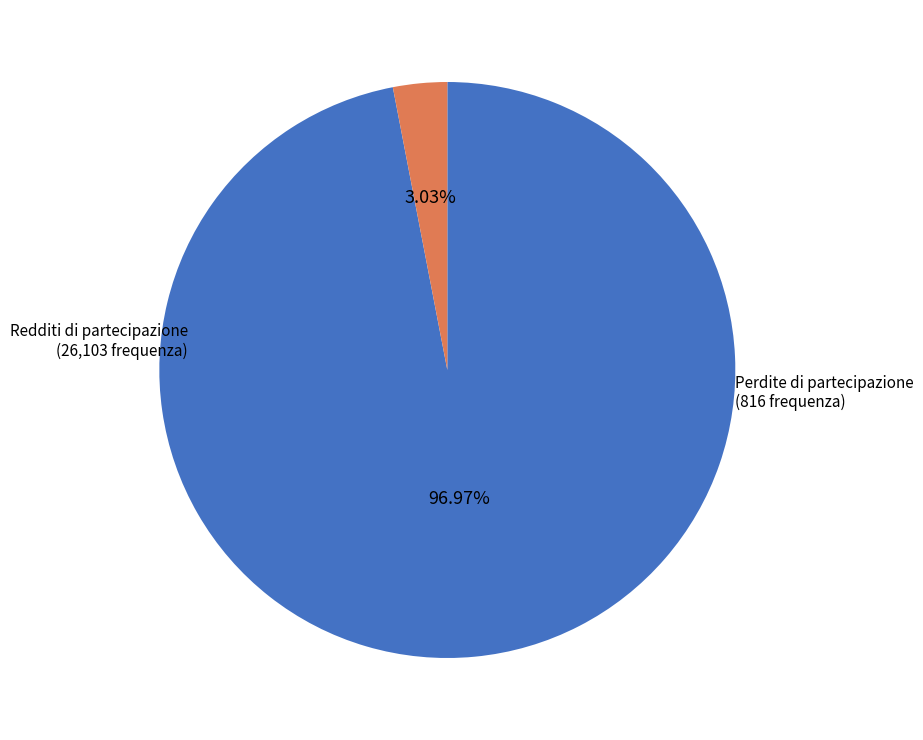

Which has a higher value, Perdite di partecipazione or Redditi di partecipazione?

Redditi di partecipazione